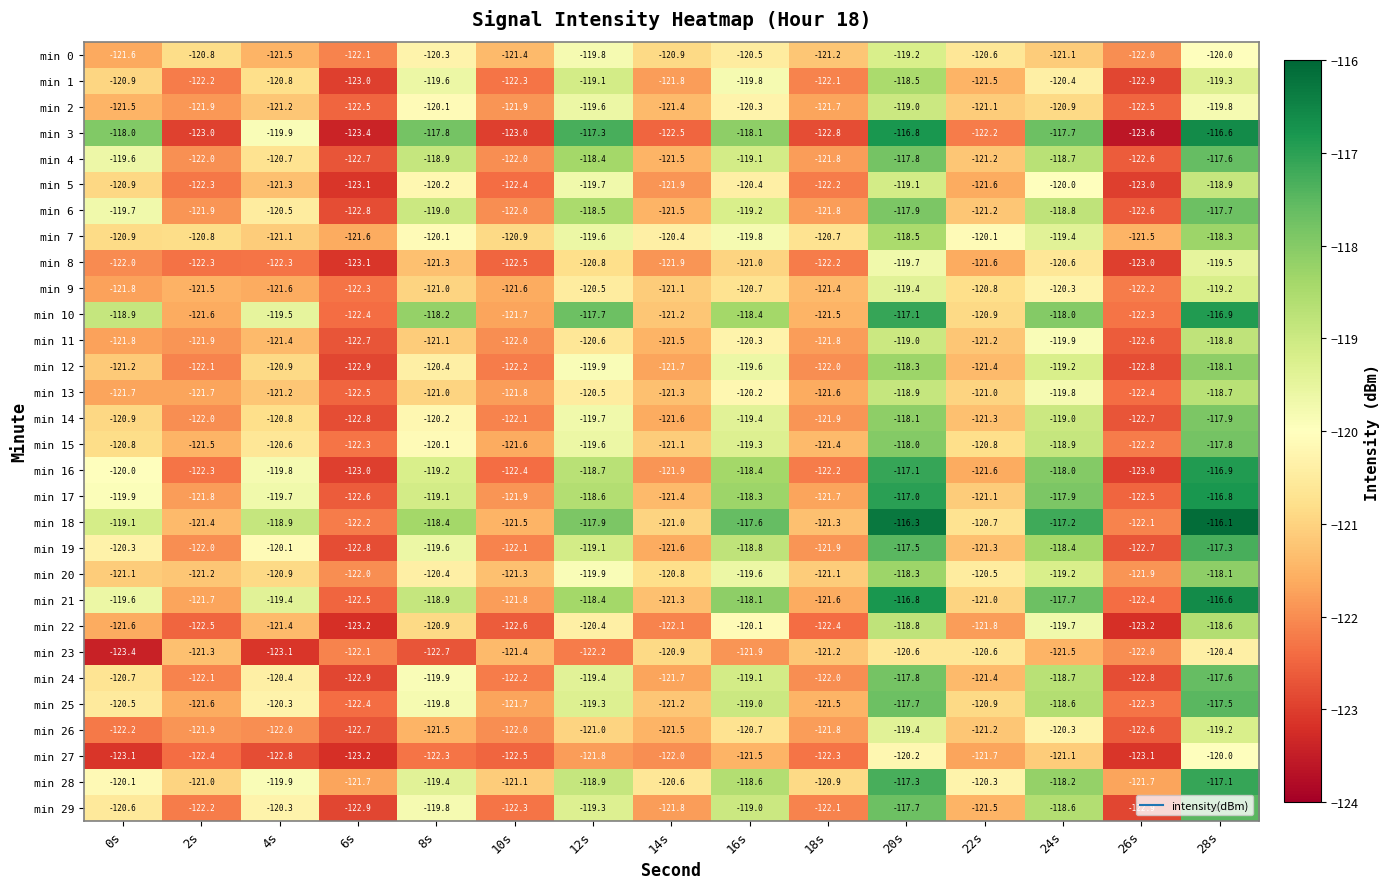

At which label does min 19 first exceed -120?

8s